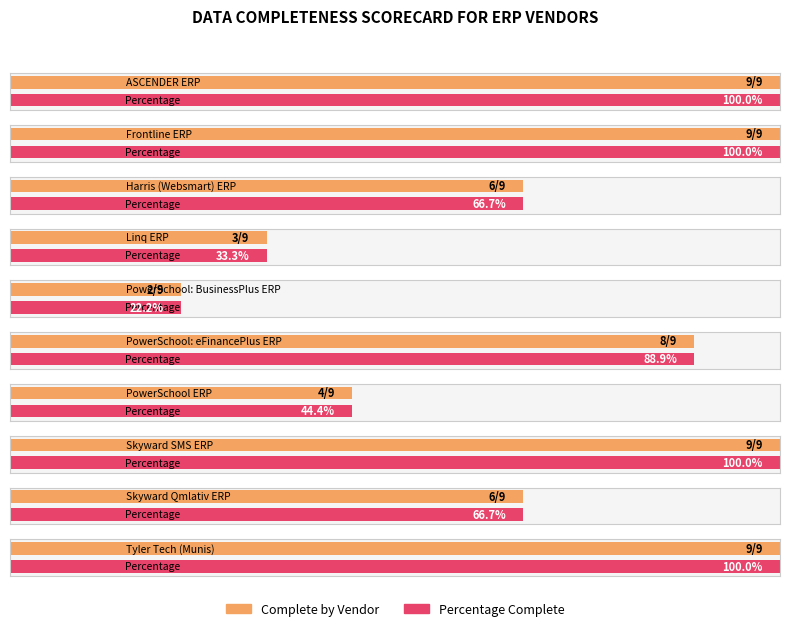

Rank the series by their maximum value, from lowest to highest.

Percentage Complete, Complete by Vendor